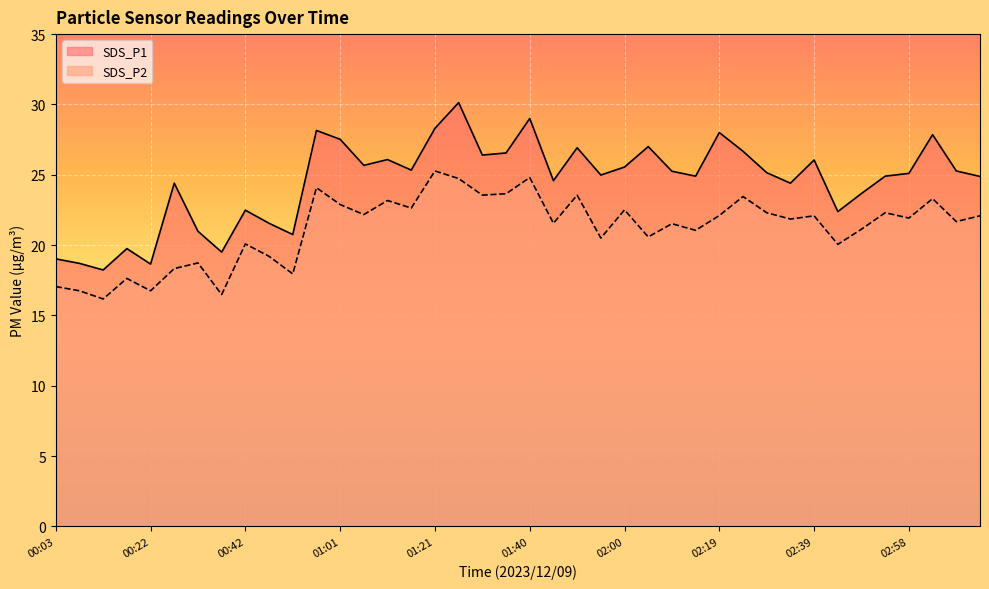

Is the value of SDS_P1 at 01:40 greater than the value of SDS_P2 at 02:19?

Yes